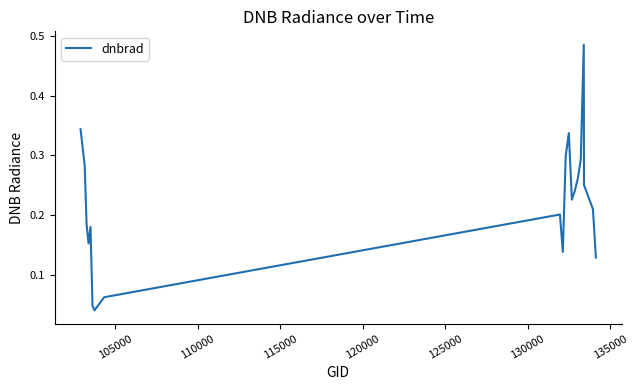

How many points are lower than both their immediate neighbors (excluding endpoints)?

4